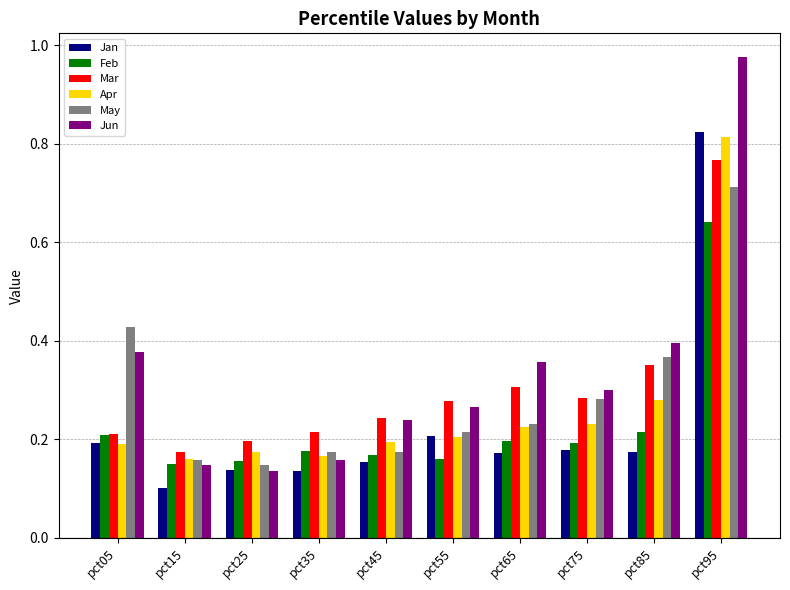

Count the number of data series in this chart.

6